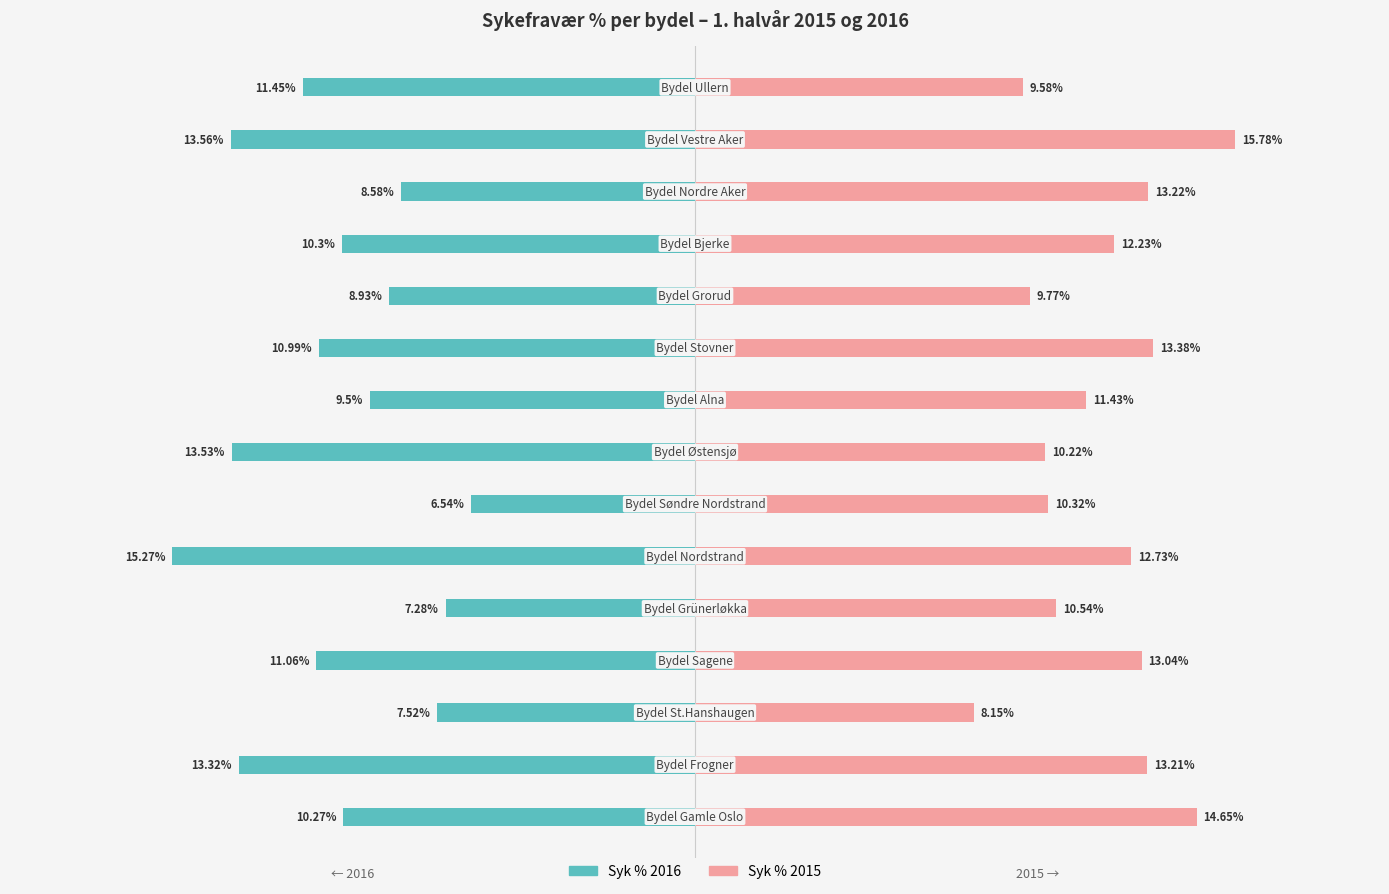

How many data points in Syk % 2015 are less than 12?

7